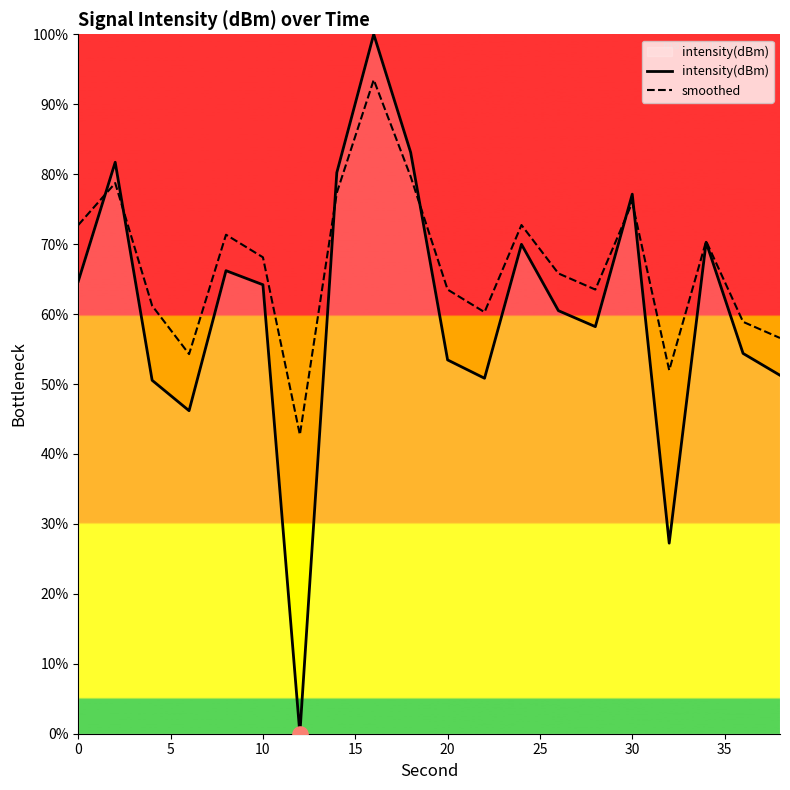

Which series has the largest range (max minus min)?

intensity(dBm)